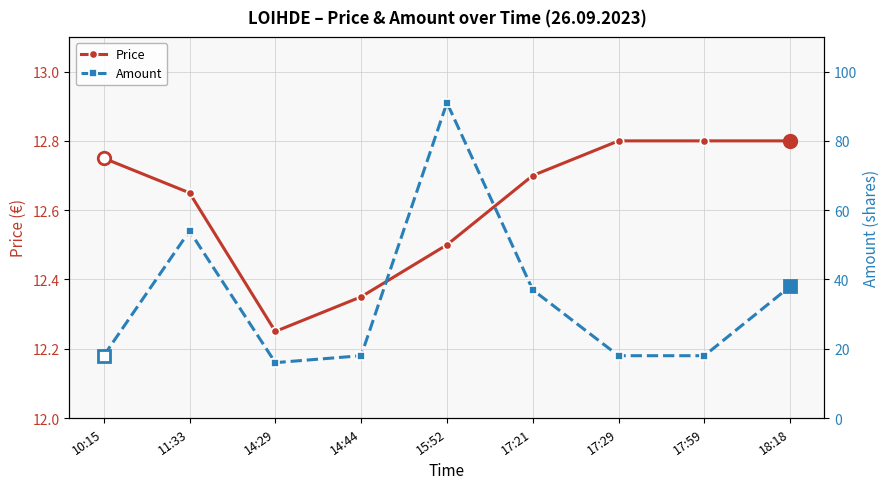

At which category is the sum across all series the highest?

15:52